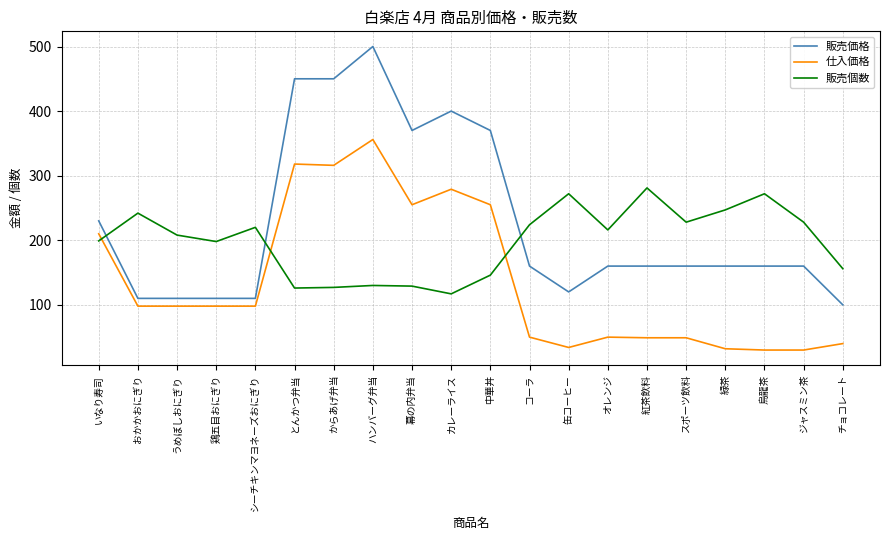

What is the spread (max minus min) of values at 鶏五目おにぎり?

100